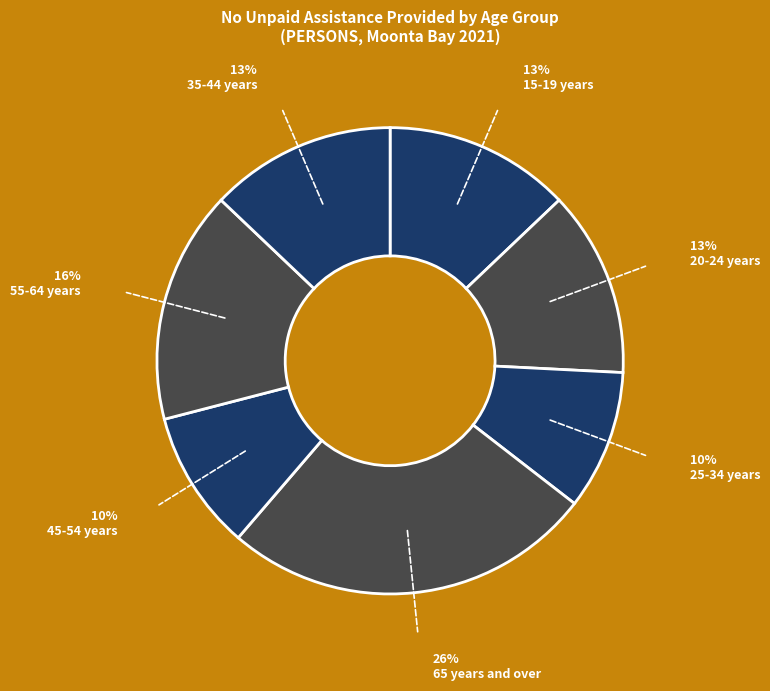

True or false: 15-19 years accounts for 26% of the total.

False